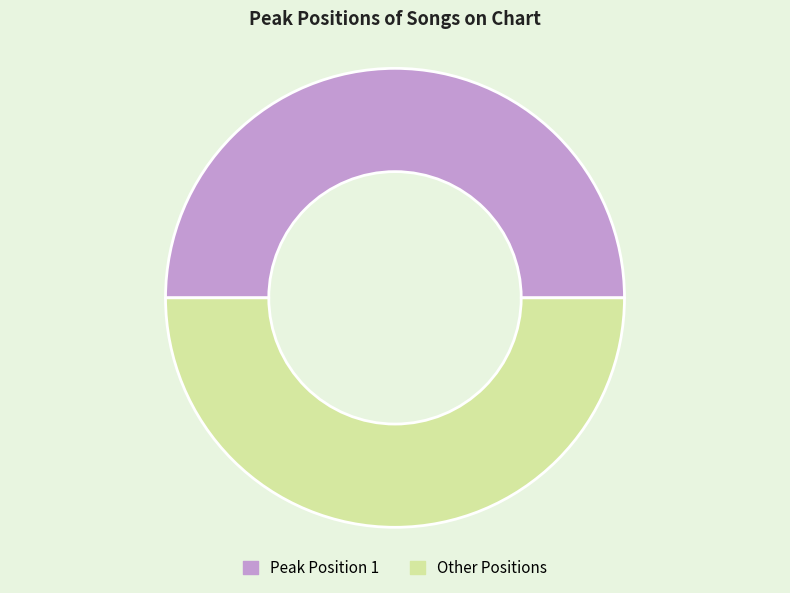

What is the ratio of the value at Peak Position 1 to the value at Other Positions?

1.0